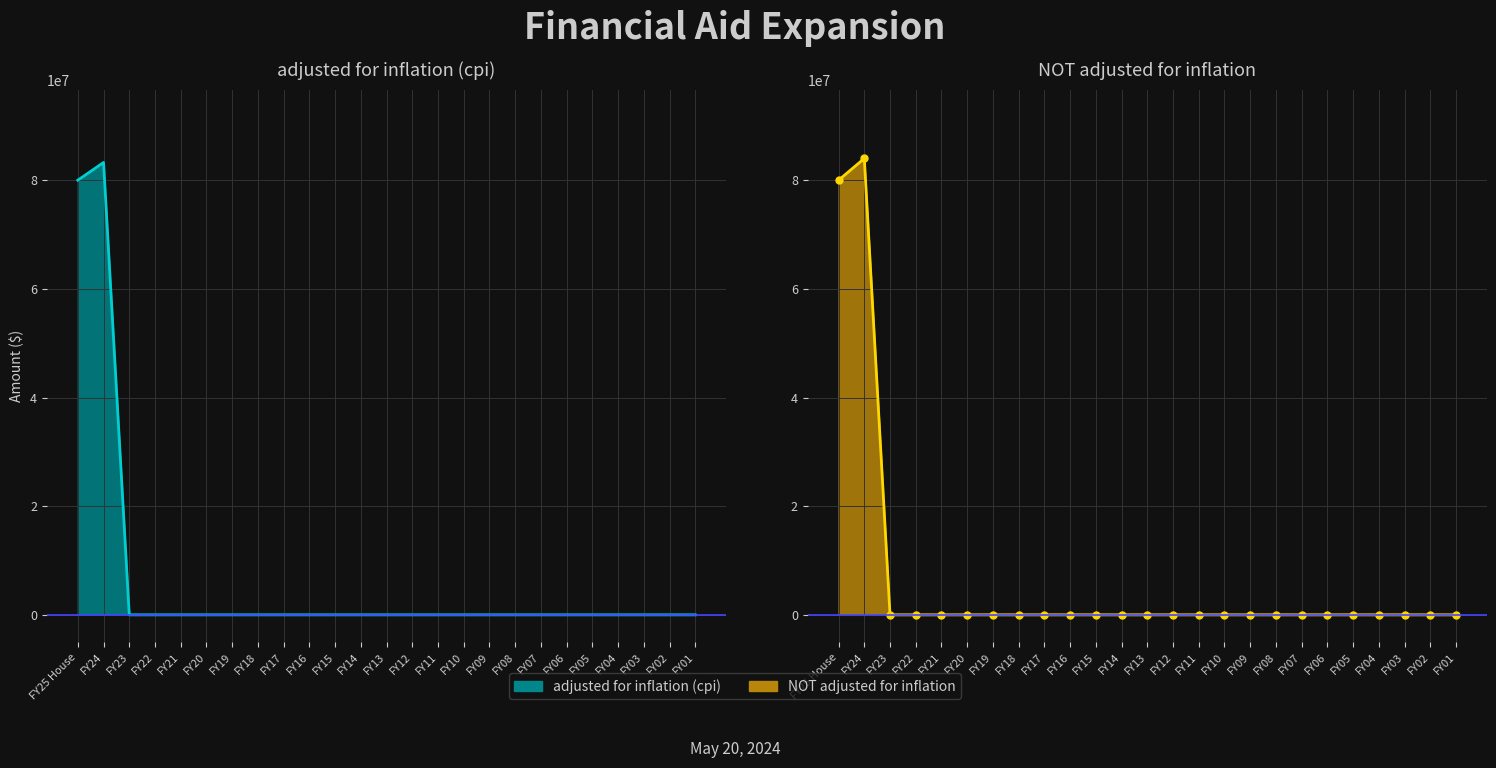

In adjusted for inflation (cpi), how many points are higher than both neighbors (excluding endpoints)?

1